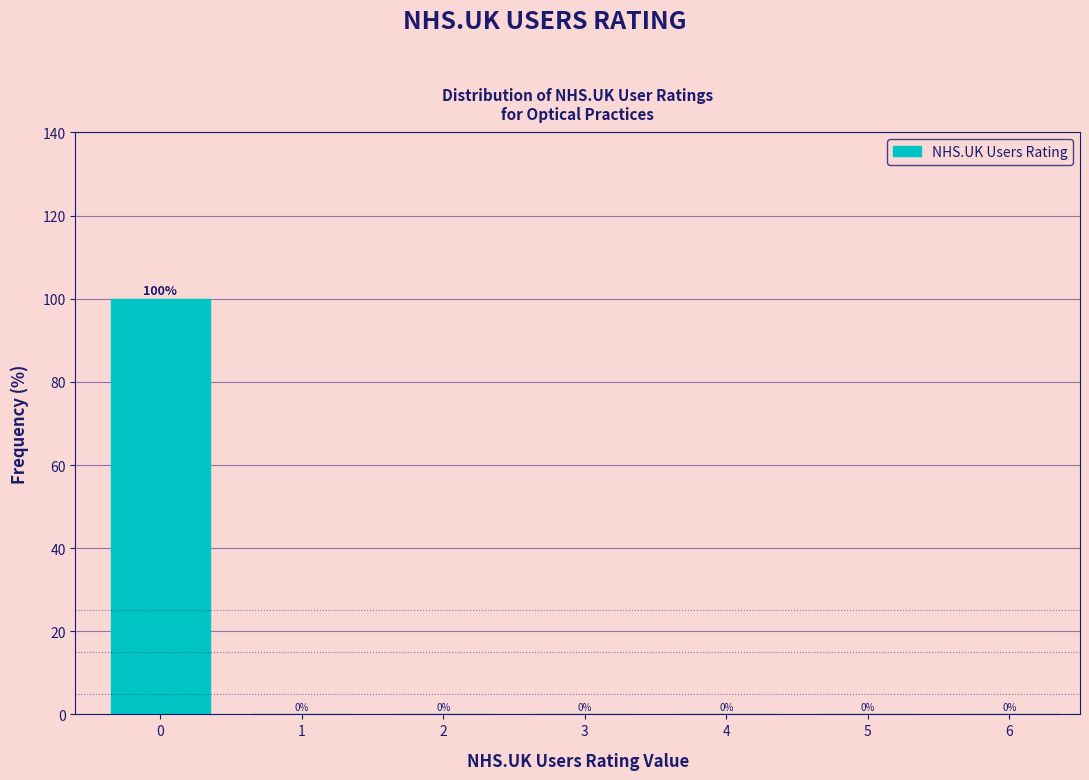

Reading left to right, what are all the values shown in this chart?

0=100	1=0	2=0	3=0	4=0	5=0	6=0